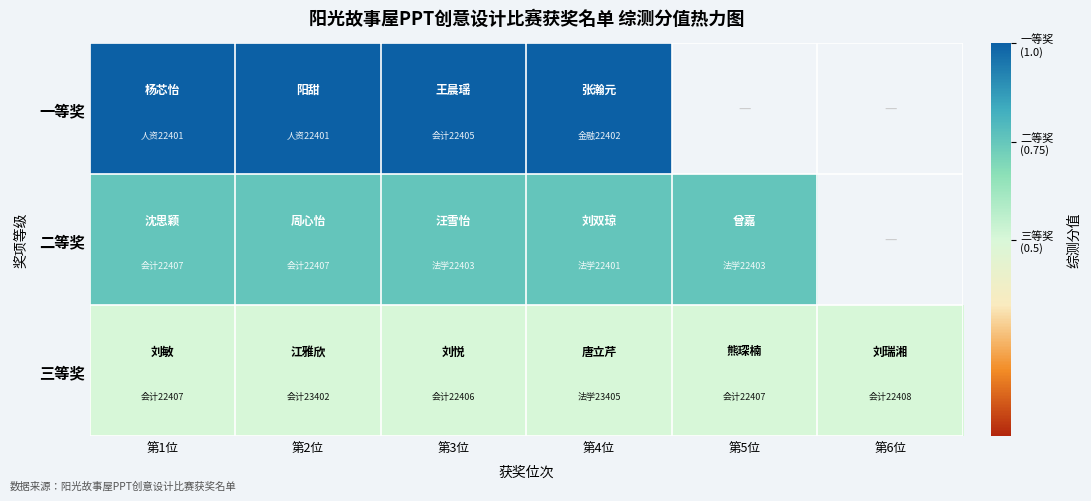

At how many categories does at least one series exceed 0?

6